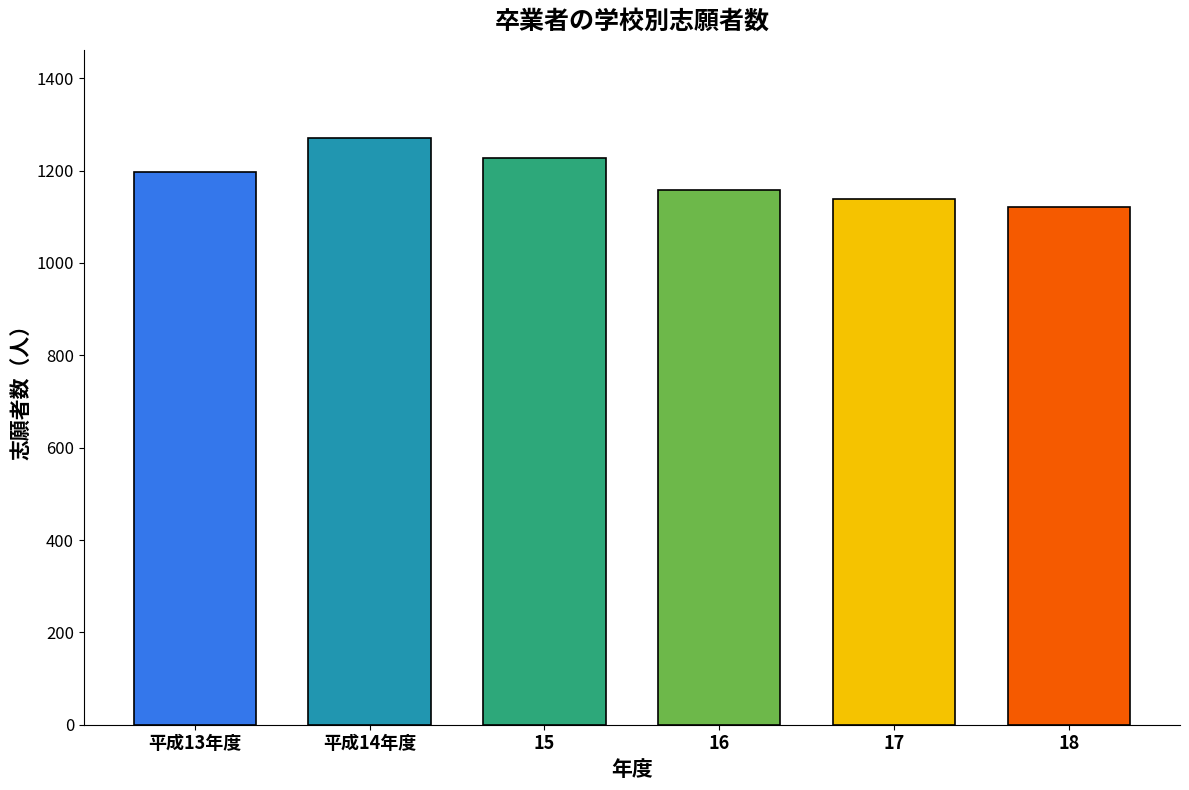

Rank the categories by value from lowest to highest.

18, 17, 16, 平成13年度, 15, 平成14年度